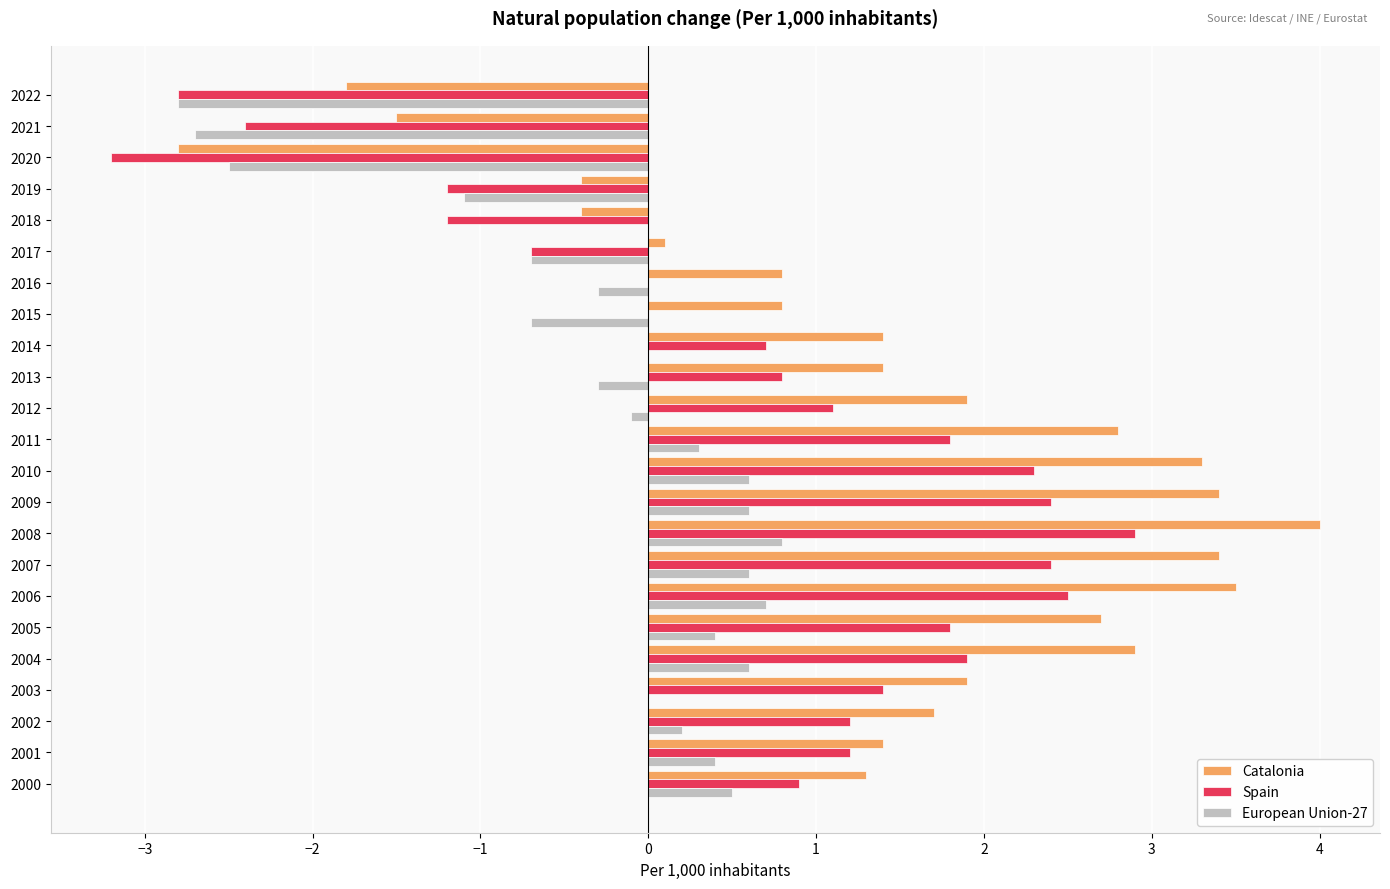

At which category is the sum across all series the highest?

2008